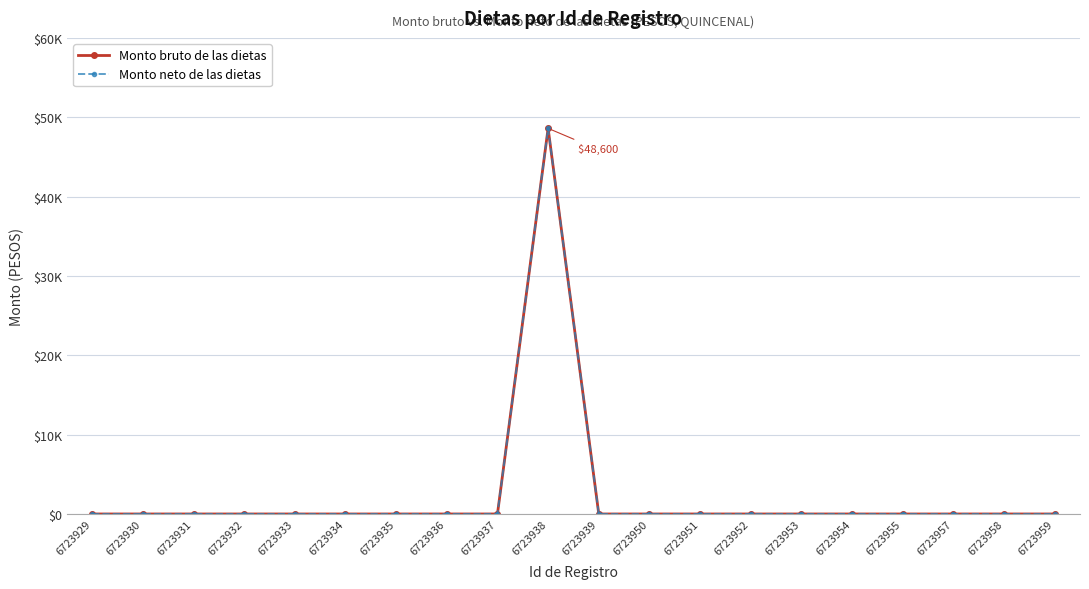

Is this an area chart (filled region under the line)?

No